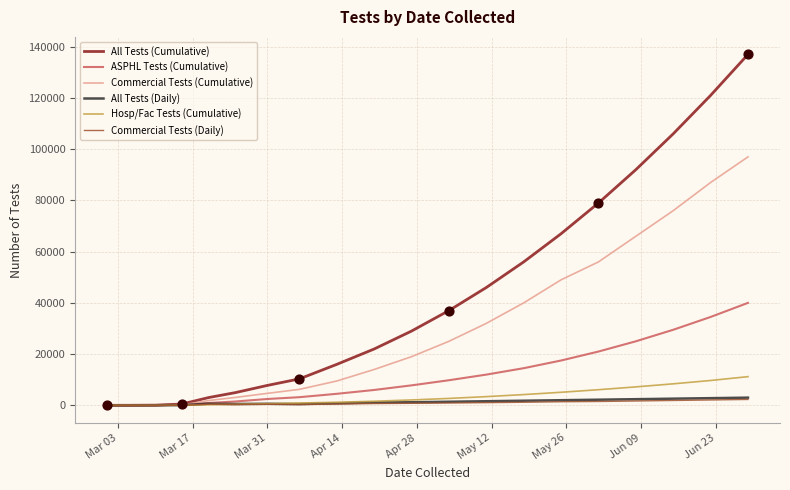

Which series has the widest spread of values?

All Tests (Cumulative)